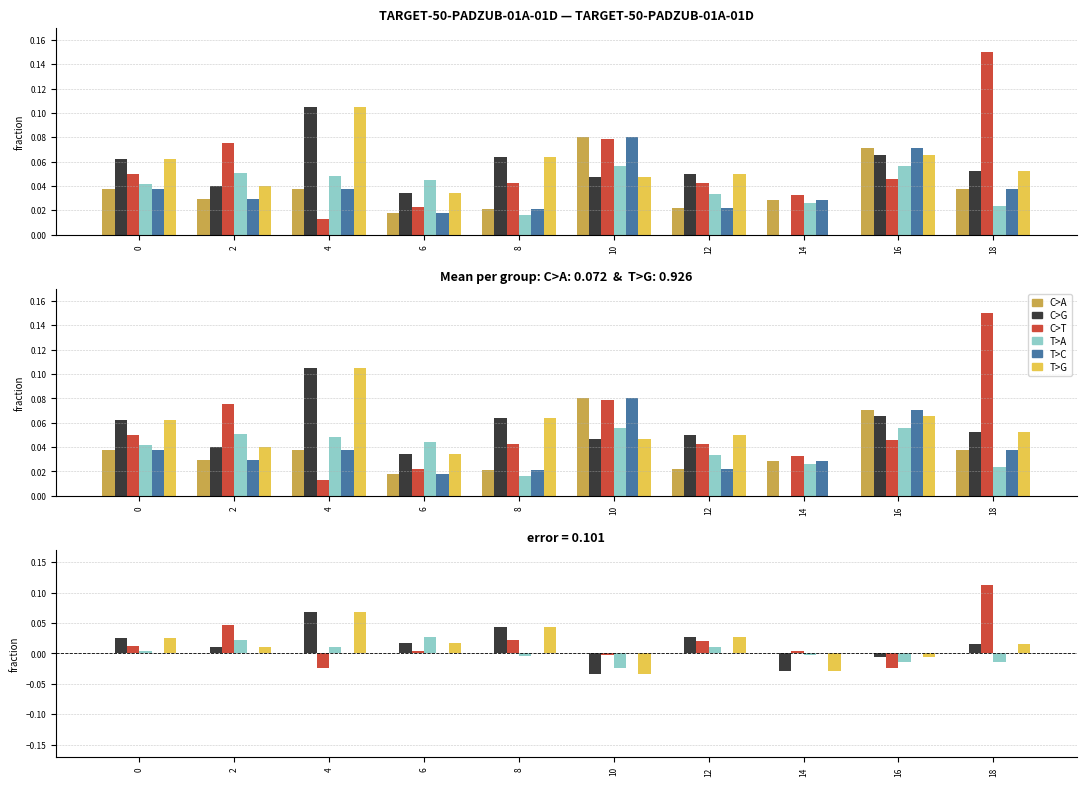

Reading left to right, transcribe all the data shown in this chart.

C>A: 0=0.0	2=0.0	4=0.0	6=0.0	8=0.0	10=0.0	12=0.0	14=0.0	16=0.0	18=0.0
C>G: 0=0.0	2=0.0	4=0.1	6=0.0	8=0.0	10=-0.0	12=0.0	14=-0.0	16=-0.0	18=0.0
C>T: 0=0.0	2=0.0	4=-0.0	6=0.0	8=0.0	10=-0.0	12=0.0	14=0.0	16=-0.0	18=0.1
T>A: 0=0.0	2=0.0	4=0.0	6=0.0	8=-0.0	10=-0.0	12=0.0	14=-0.0	16=-0.0	18=-0.0
T>C: 0=0.0	2=0.0	4=0.0	6=0.0	8=0.0	10=0.0	12=0.0	14=0.0	16=0.0	18=0.0
T>G: 0=0.0	2=0.0	4=0.1	6=0.0	8=0.0	10=-0.0	12=0.0	14=-0.0	16=-0.0	18=0.0